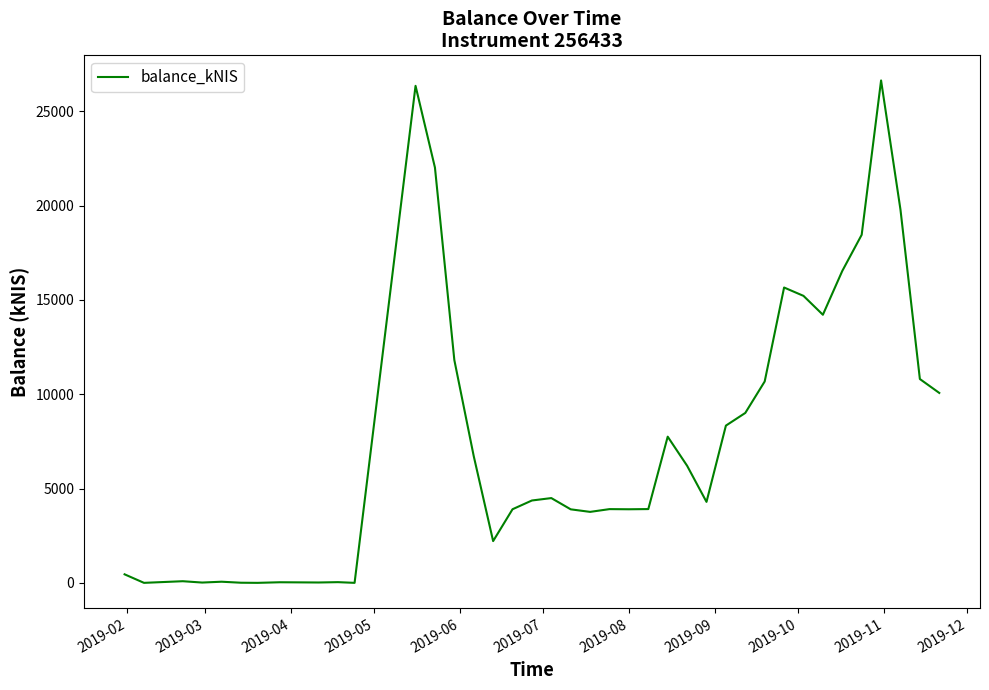

What is the difference between the maximum and minimum values?

26636.1